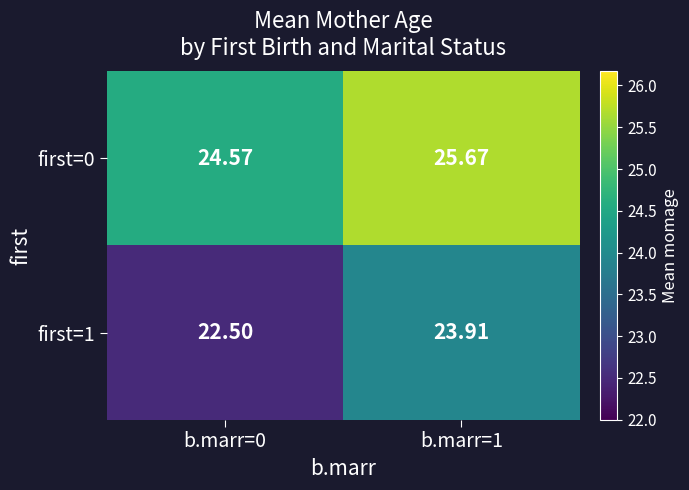

What is the maximum value shown in the chart?

25.7